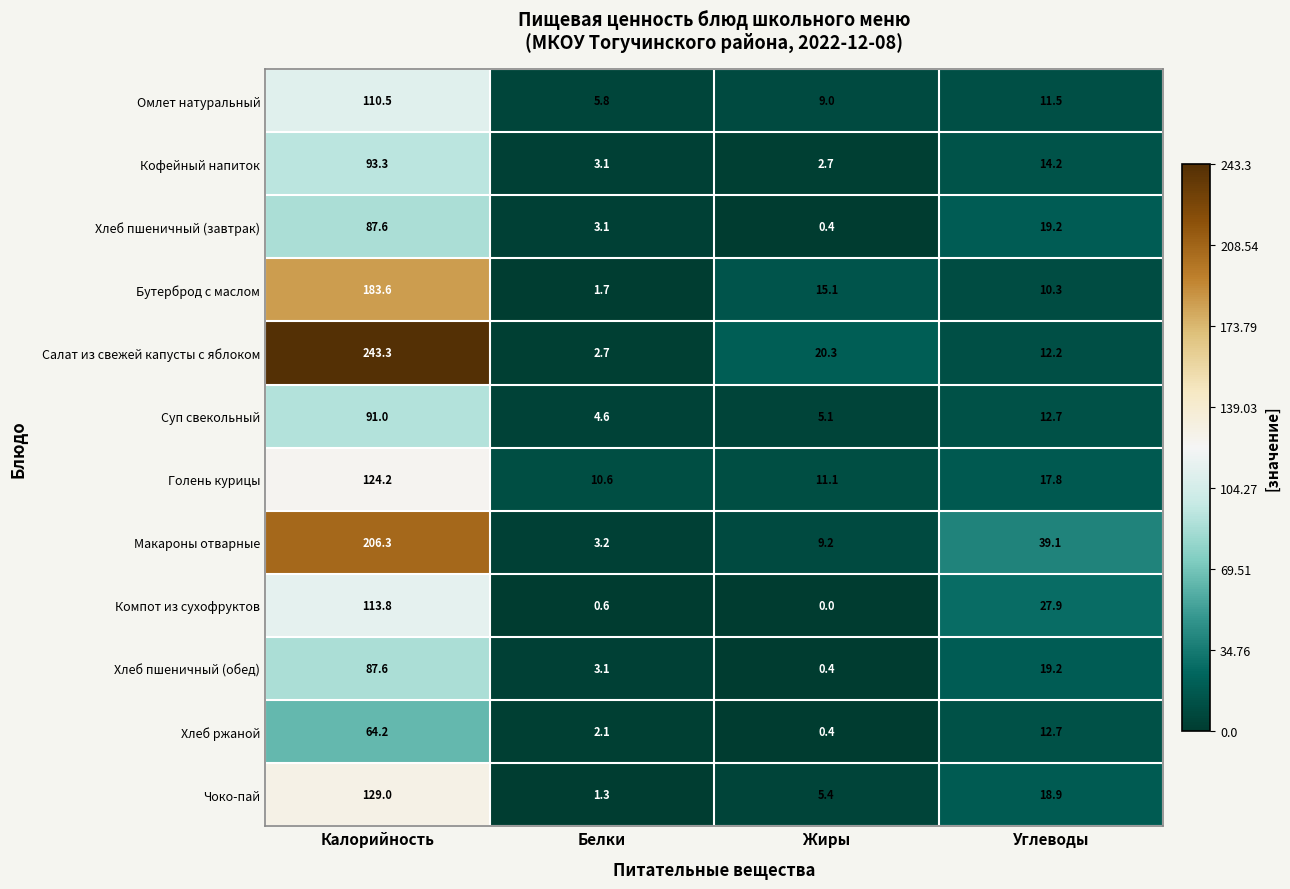

What is the sum of all Хлеб пшеничный (обед) values?

110.3